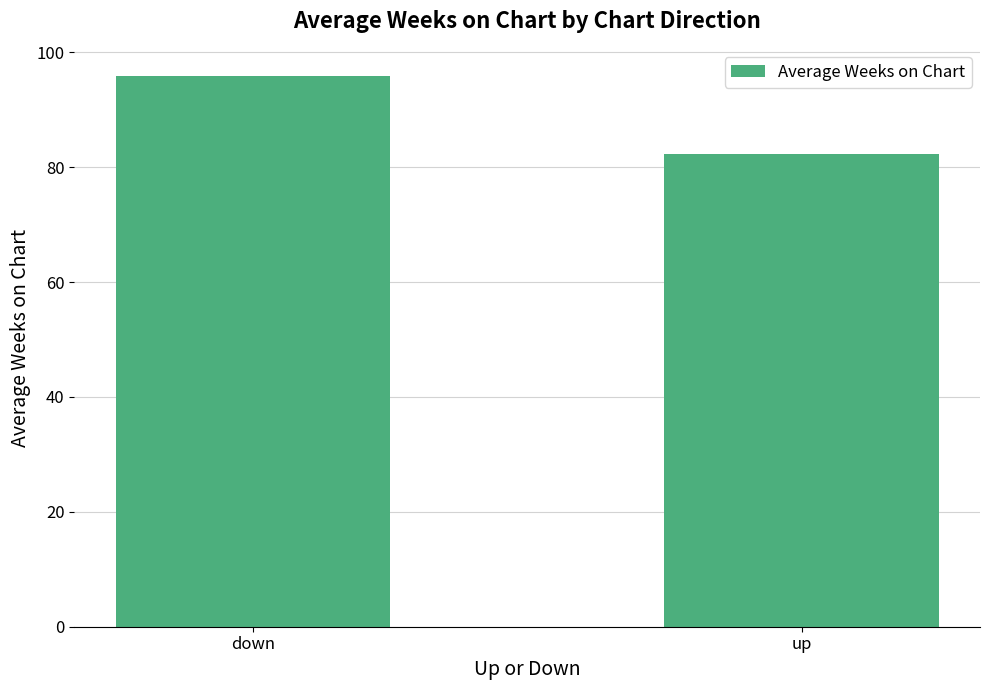

Reading left to right, extract all data points from this chart.

95.8	82.2